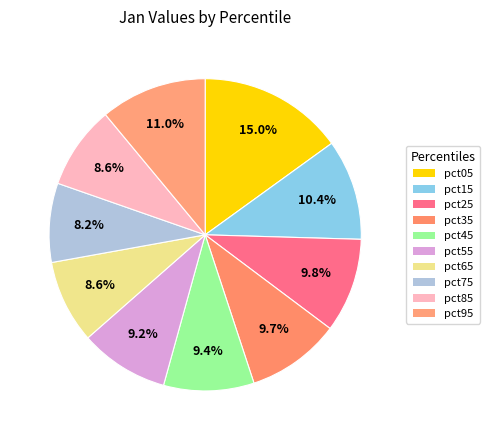

What percentage is NOT represented by pct75?

91.8%